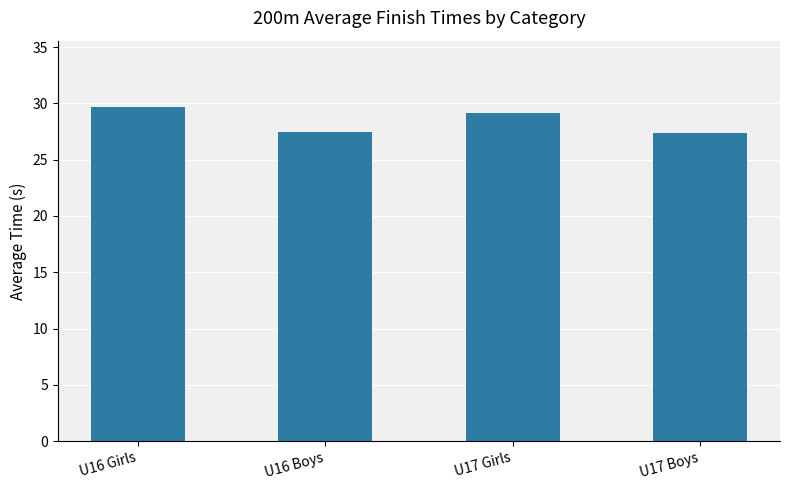

Is it true that the value at U16 Girls is 29.6?

True